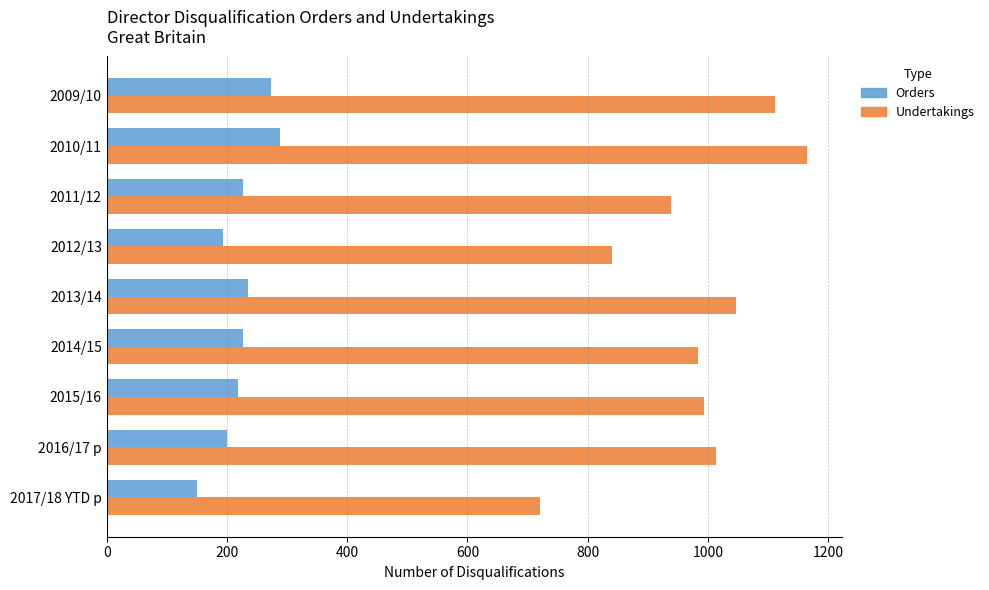

What are all the series names shown in the legend?

Orders, Undertakings